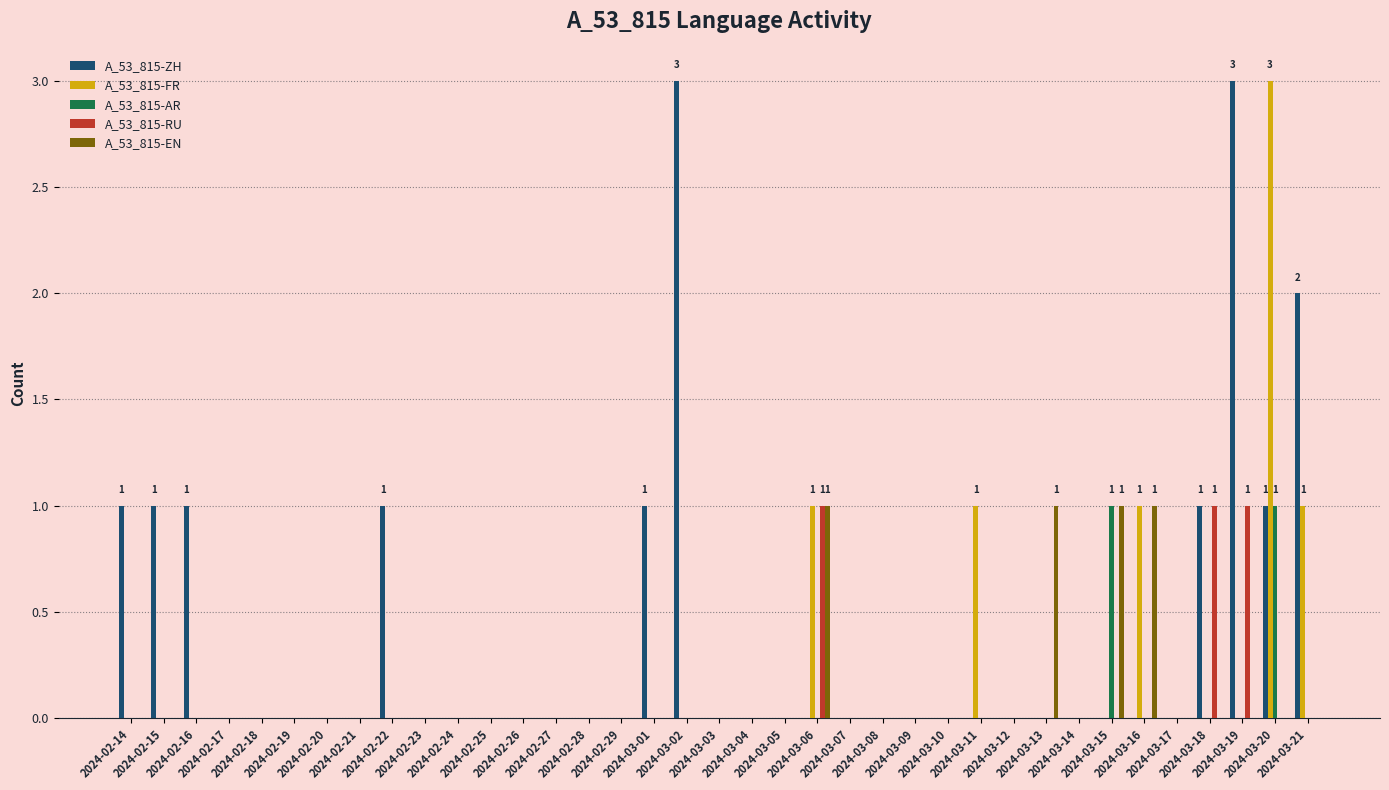

At which category is the sum across all series the highest?

2024-03-20